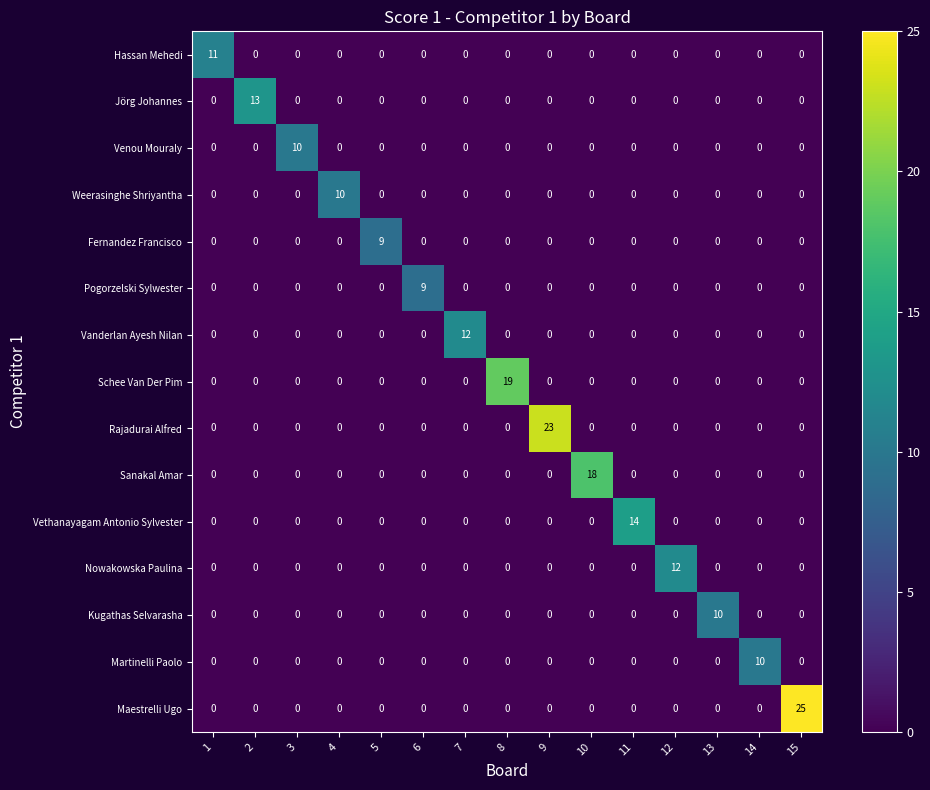

At which category is the sum across all series the highest?

15